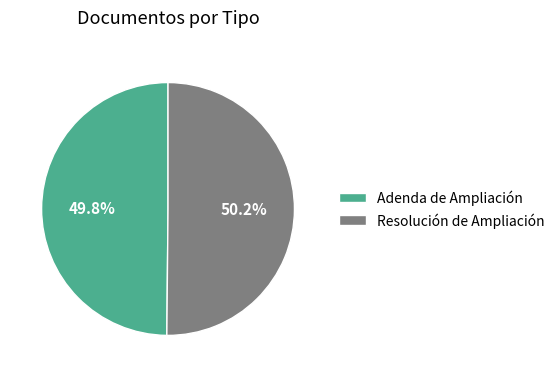

Approximately how many times larger is the value at Resolución de Ampliación compared to Adenda de Ampliación?

1.0